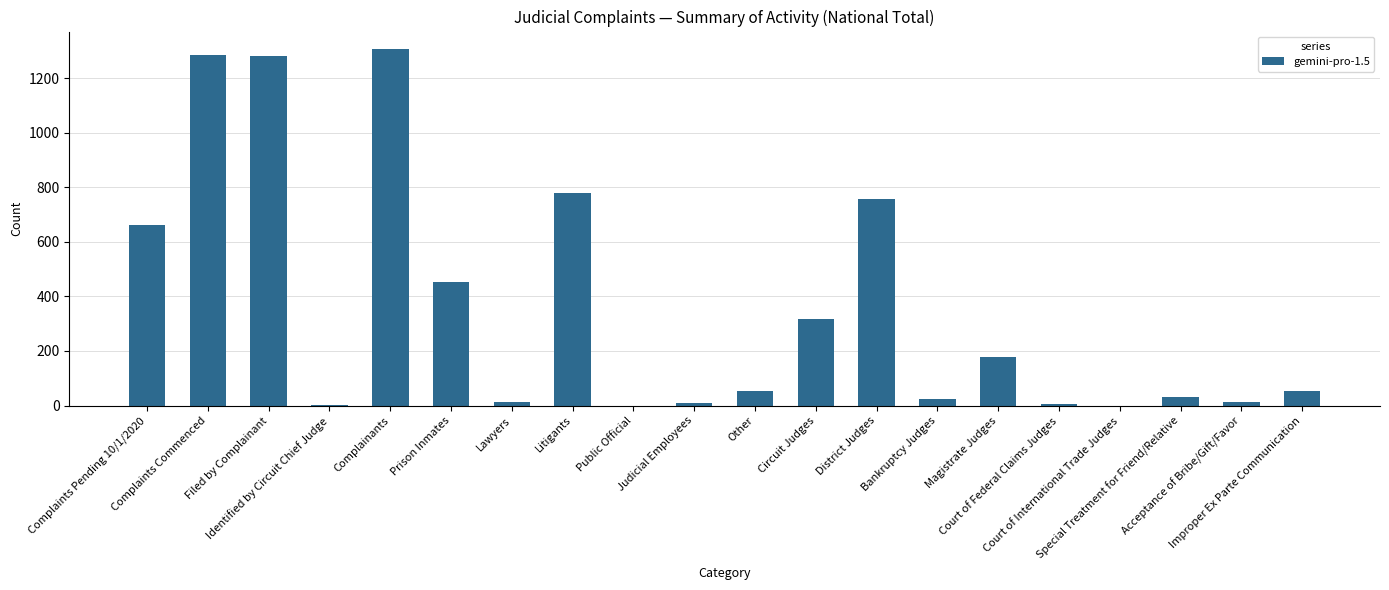

What is the average value?

361